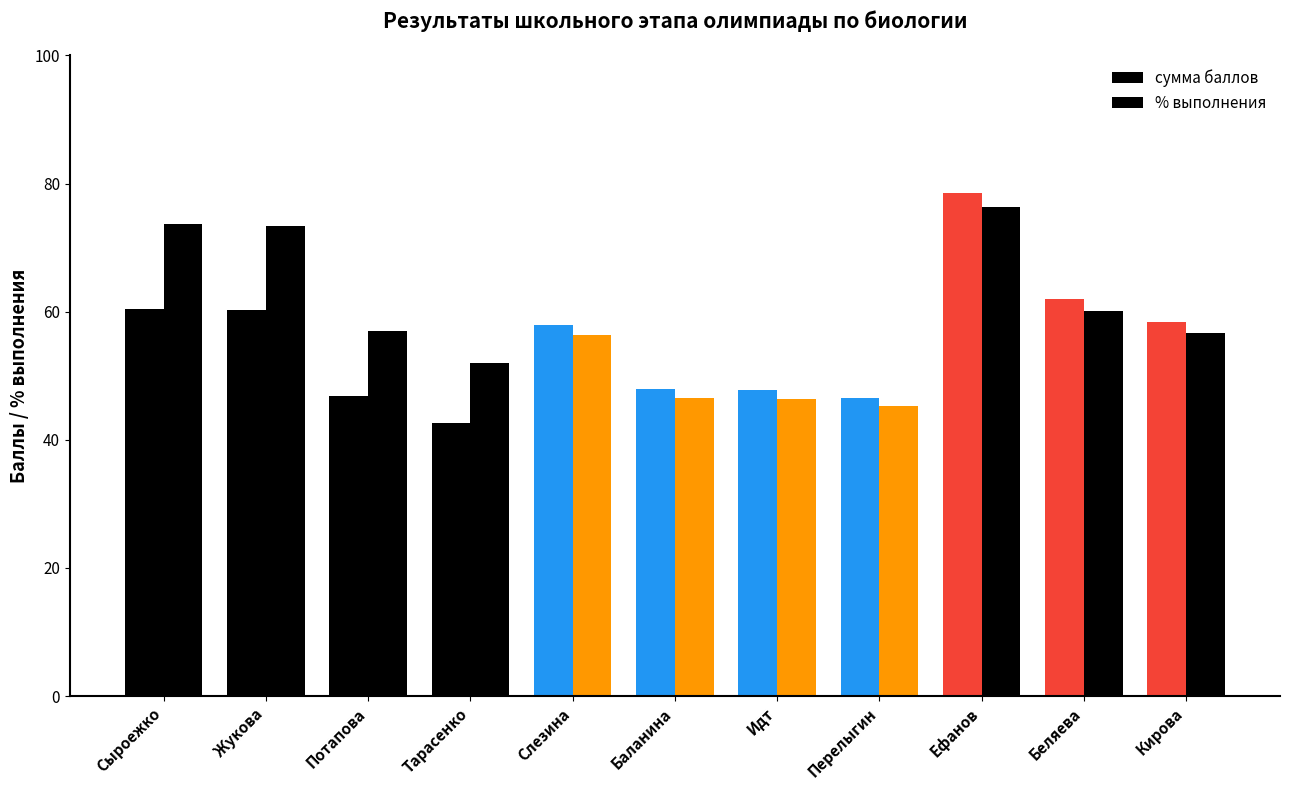

How many bars are there in total?

22